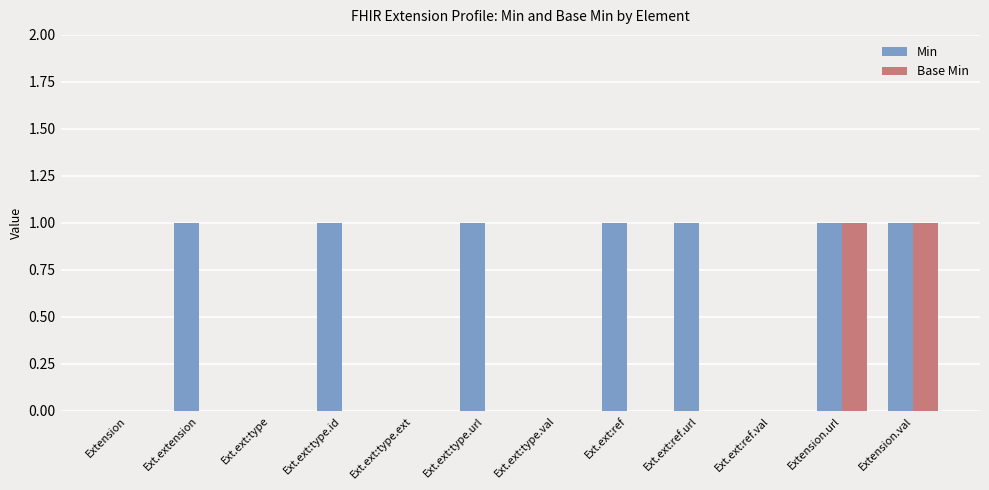

Reading right to left, extract all data points from this chart.

Min: Extension.val=1	Extension.url=1	Ext.ext:ref.val=0	Ext.ext:ref.url=1	Ext.ext:ref=1	Ext.ext:type.val=0	Ext.ext:type.url=1	Ext.ext:type.ext=0	Ext.ext:type.id=1	Ext.ext:type=0	Ext.extension=1	Extension=0
Base Min: Extension.val=1	Extension.url=1	Ext.ext:ref.val=0	Ext.ext:ref.url=0	Ext.ext:ref=0	Ext.ext:type.val=0	Ext.ext:type.url=0	Ext.ext:type.ext=0	Ext.ext:type.id=0	Ext.ext:type=0	Ext.extension=0	Extension=0